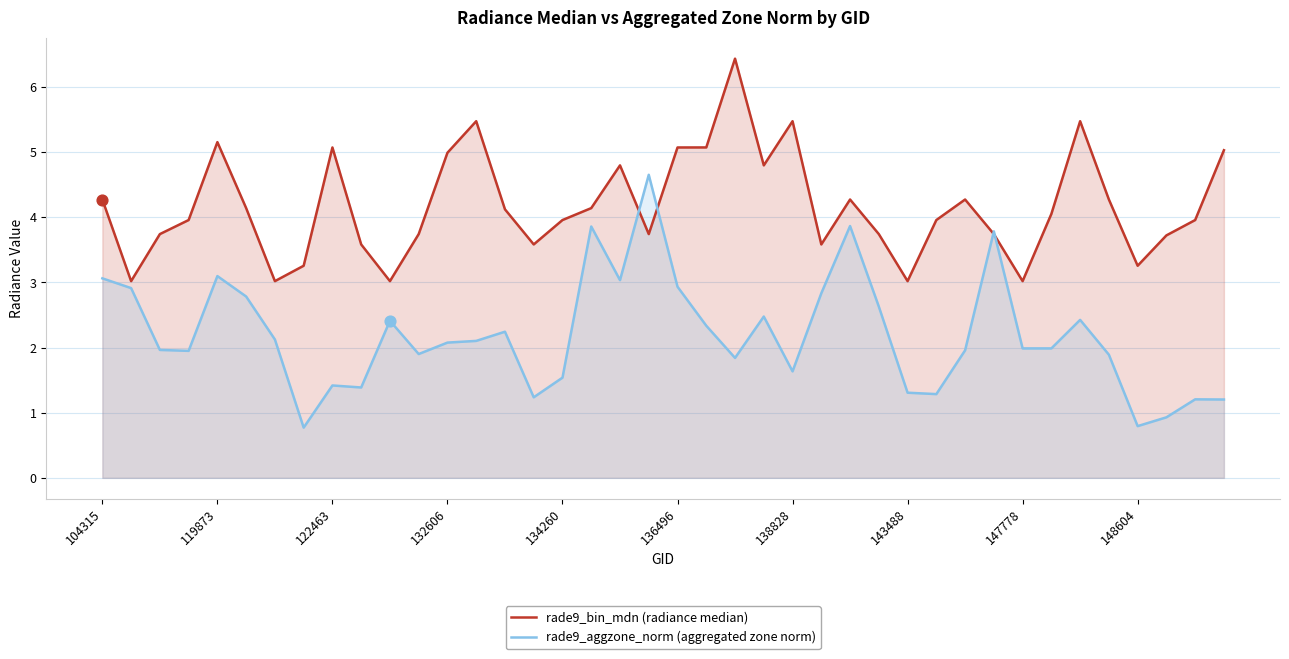

What is the total value across all series at 122463?

6.5